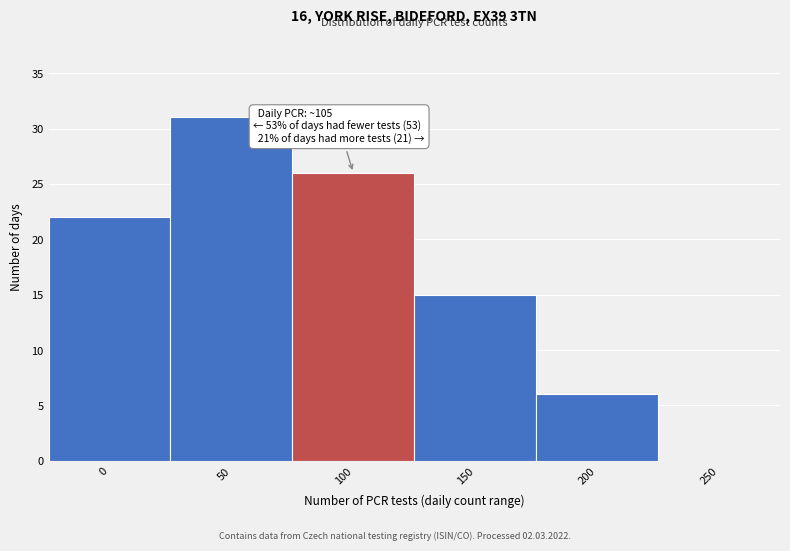

Reading right to left, list all the values displayed in this chart.

250=0	200=6	150=15	100=26	50=31	0=22